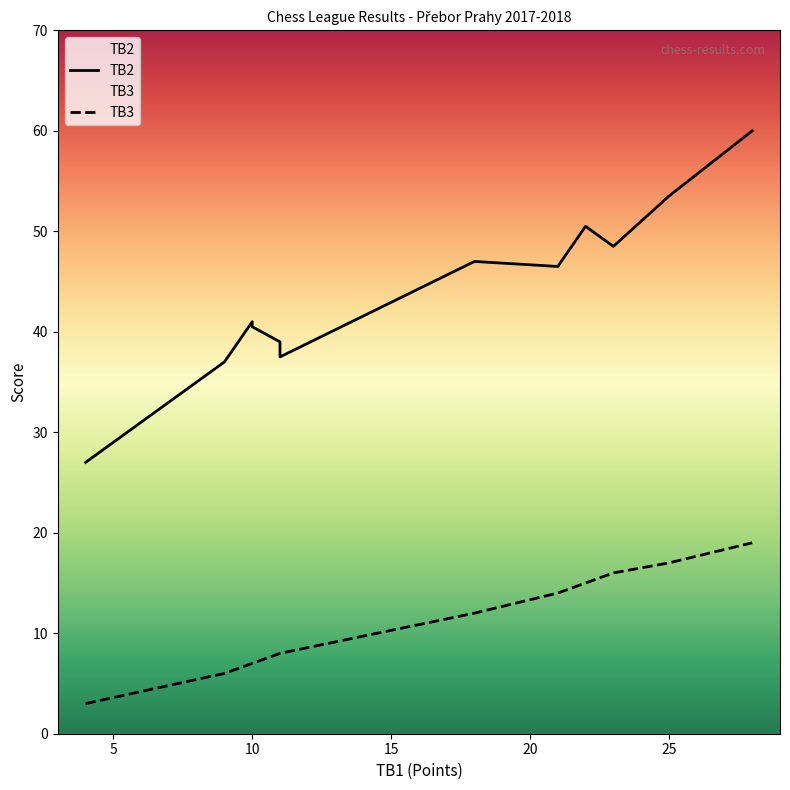

Is this an area chart (filled region under the line)?

No